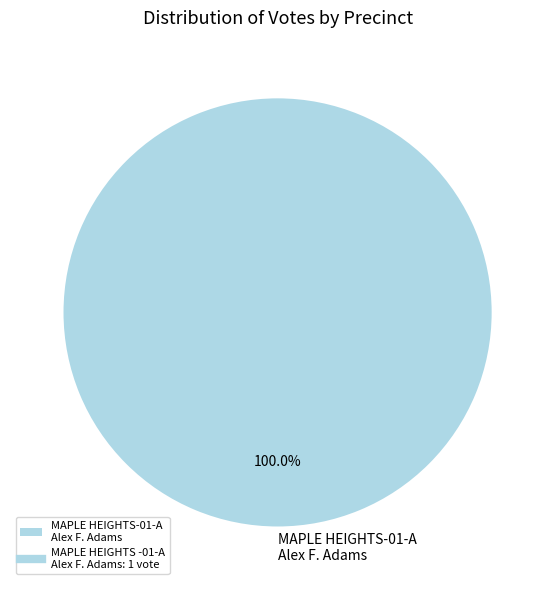

Is there any slice that represents more than half of the pie?

Yes